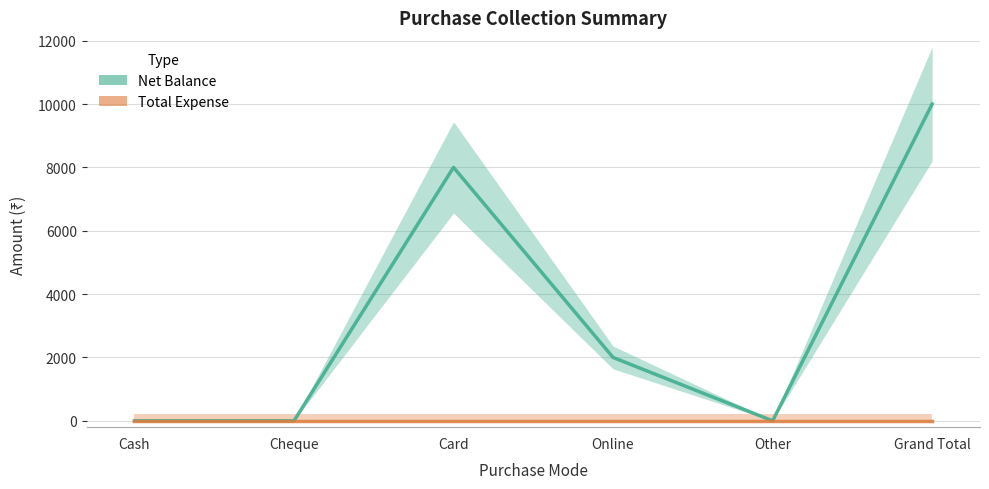

Does the chart display data point markers on the line(s)?

No